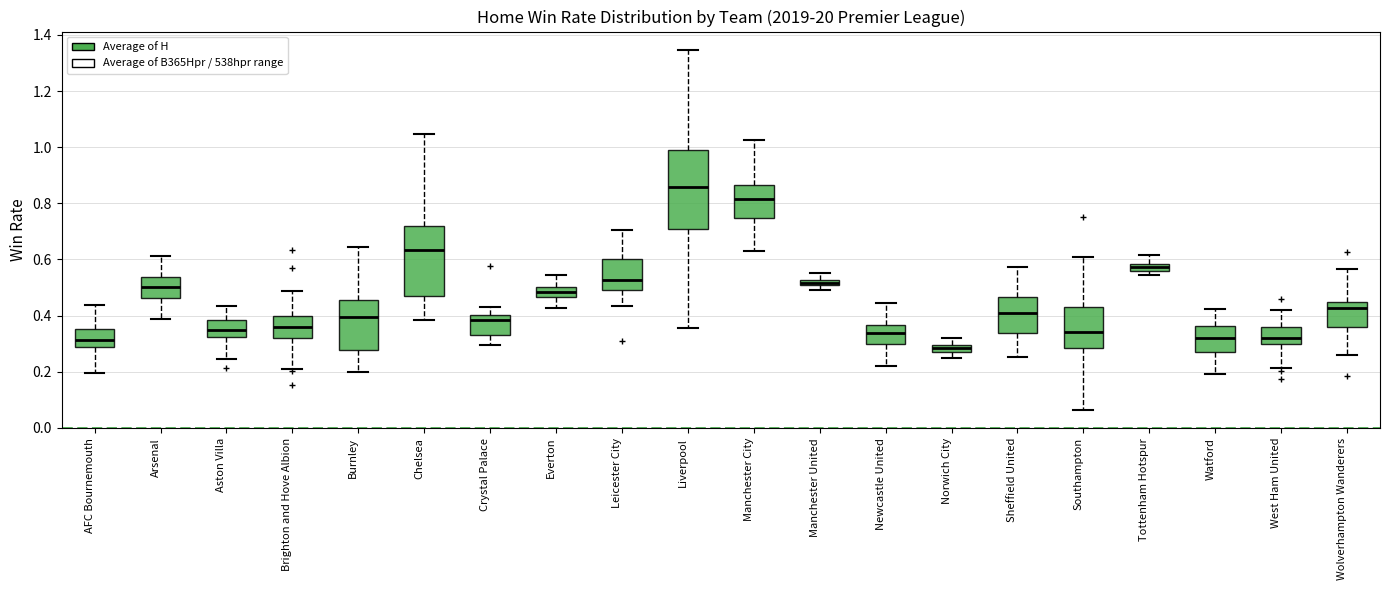

Which box has the highest median line?

Liverpool